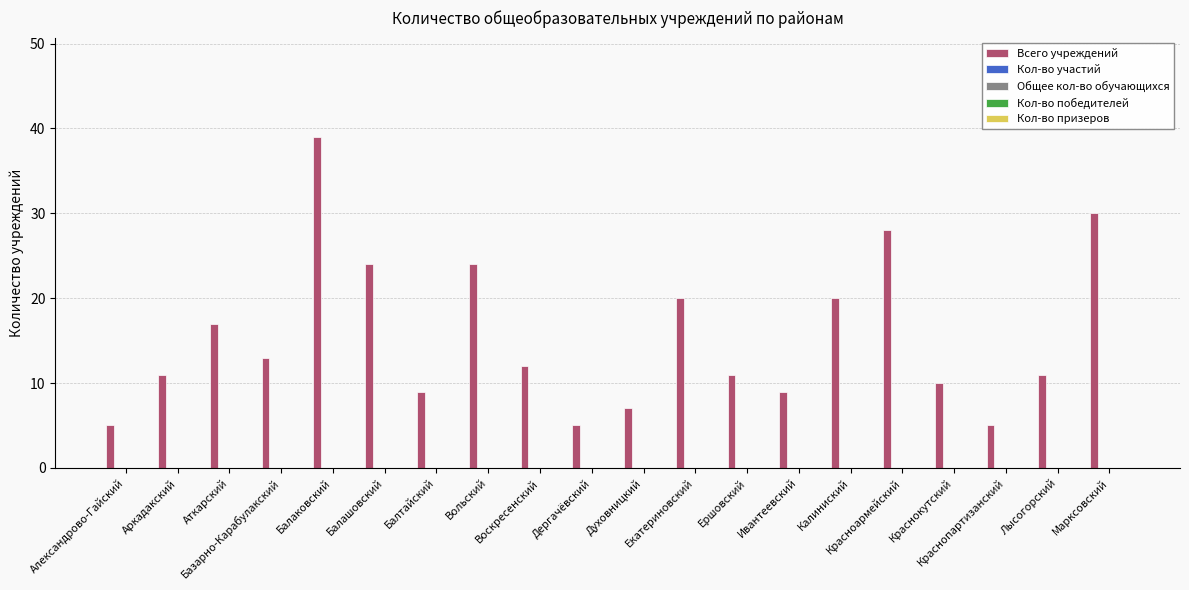

What is the maximum value shown in the chart?

39